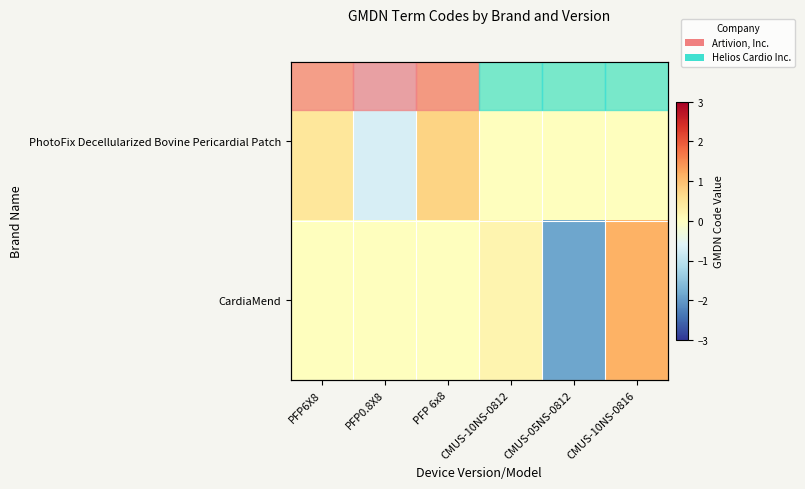

Is the value of CardiaMend at CMUS-10NS-0812 greater than the value of PhotoFix Decellularized Bovine Pericardial Patch at PFP0.8X8?

Yes